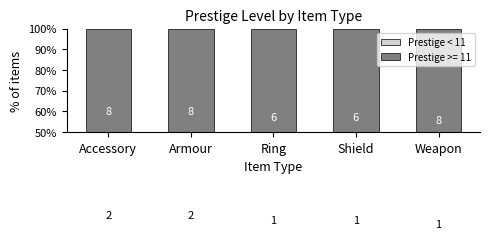

Approximately how many times larger is the value at Armour compared to Ring?

1.4